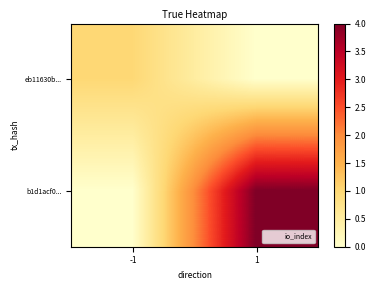

What is the spread (max minus min) of values at -1?

1